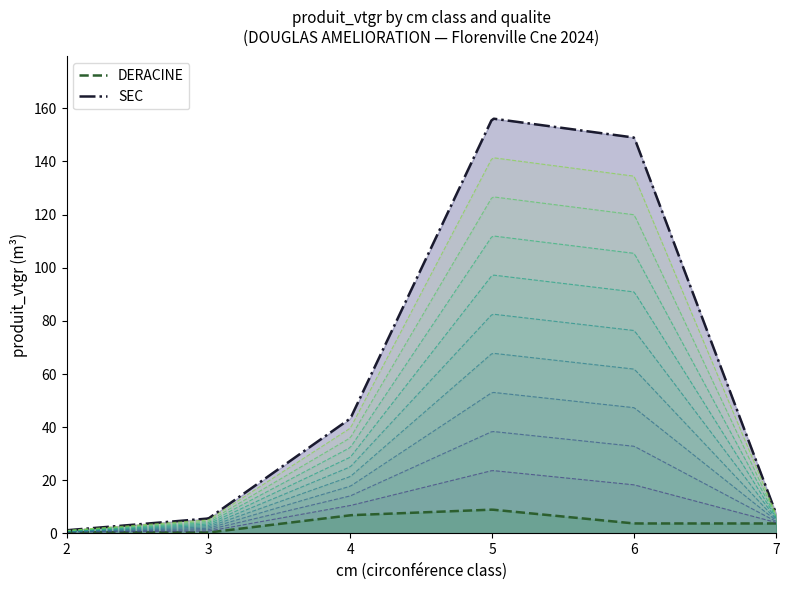

Between DERACINE and SEC, which is larger?

SEC